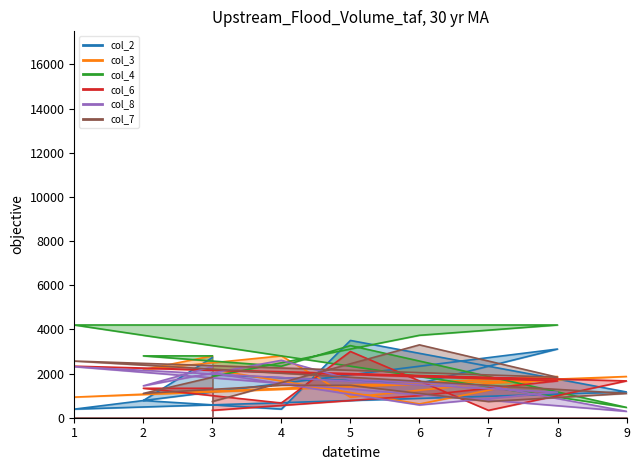

Reading left to right, what are all the values shown in this chart?

col_2: 1944.4	1555.6	3111.1	388.9	1166.7	2333.3	3500.0	388.9	777.8	2722.2
col_3: 2177.8	622.2	1866.7	933.3	1866.7	1555.6	933.3	2800.0	2177.8	2800.0
col_4: 1866.7	3733.3	4200.0	4200.0	466.7	1866.7	3266.7	2333.3	2800.0	2800.0
col_6: 333.3	1000.0	1666.7	2333.3	1666.7	333.3	3000.0	666.7	1333.3	1333.3
col_8: 2022.2	577.8	1155.6	2311.1	288.9	1444.4	1733.3	2600.0	1444.4	2311.1
col_7: 733.3	3300.0	1833.3	2566.7	1100.0	733.3	1466.7	1466.7	1100.0	1833.3